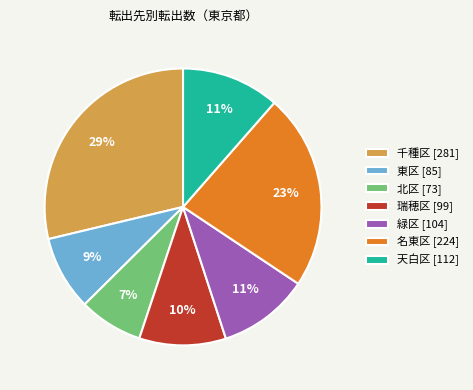

Combined, do 緑区 and 名東区 account for over 50%?

No